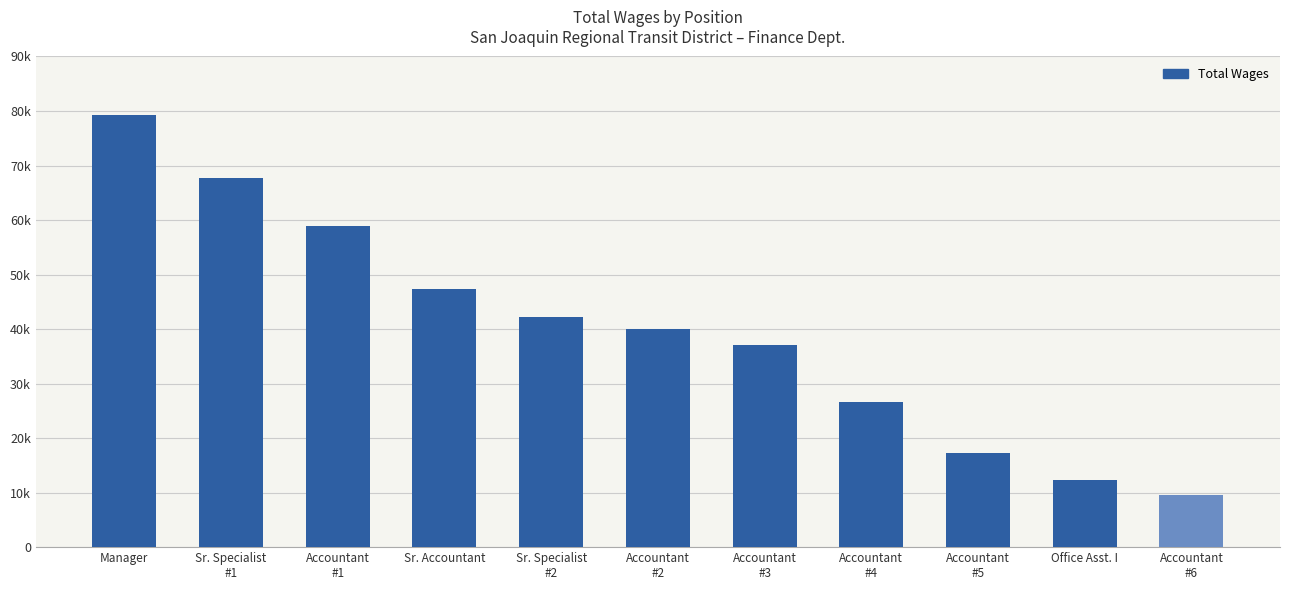

Rank the categories by value from lowest to highest.

Accountant
#6, Office Asst. I, Accountant
#5, Accountant
#4, Accountant
#3, Accountant
#2, Sr. Specialist
#2, Sr. Accountant, Accountant
#1, Sr. Specialist
#1, Manager